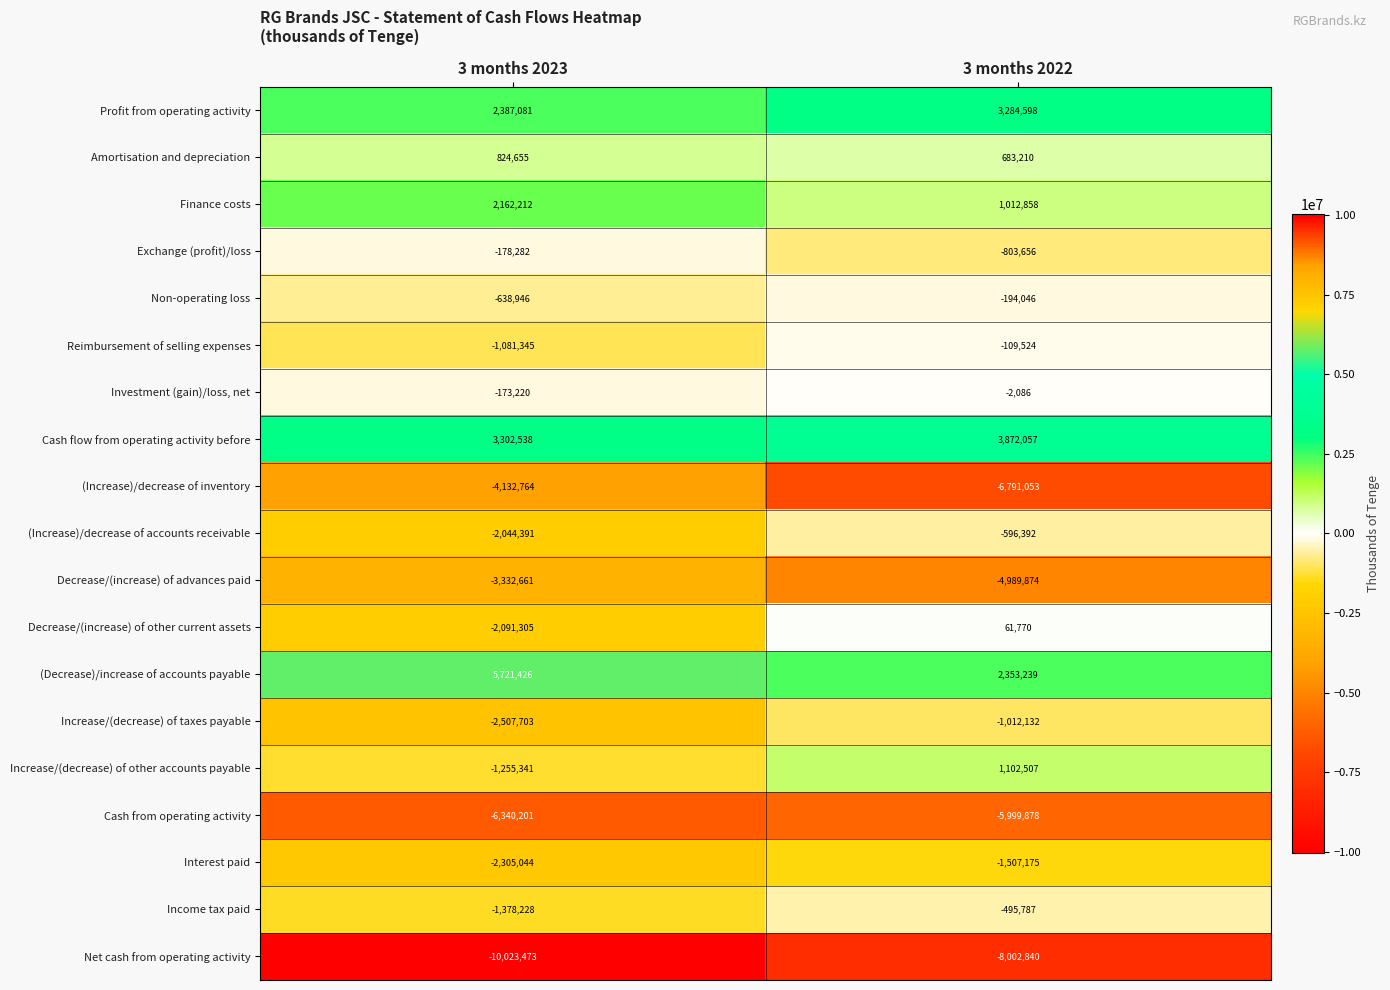

Read the Income tax paid value at 3 months 2022, to the nearest 100.

-495800